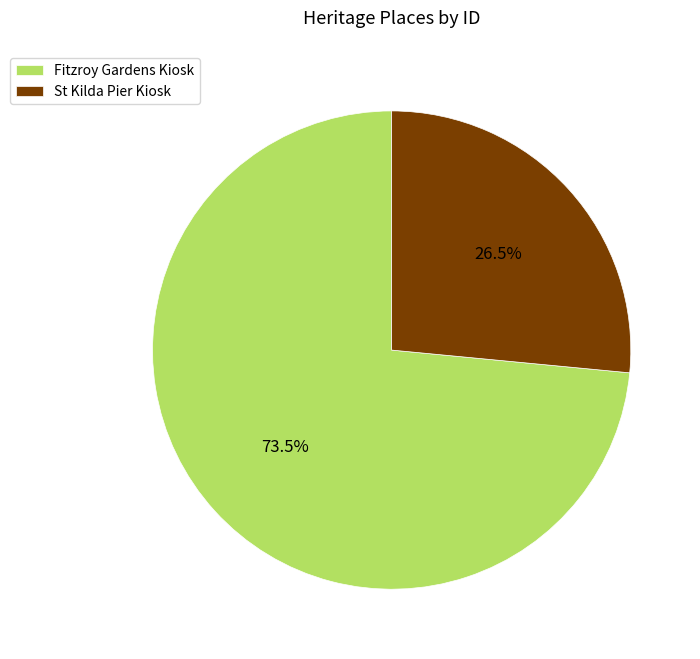

What is the majority slice?

Fitzroy Gardens Kiosk